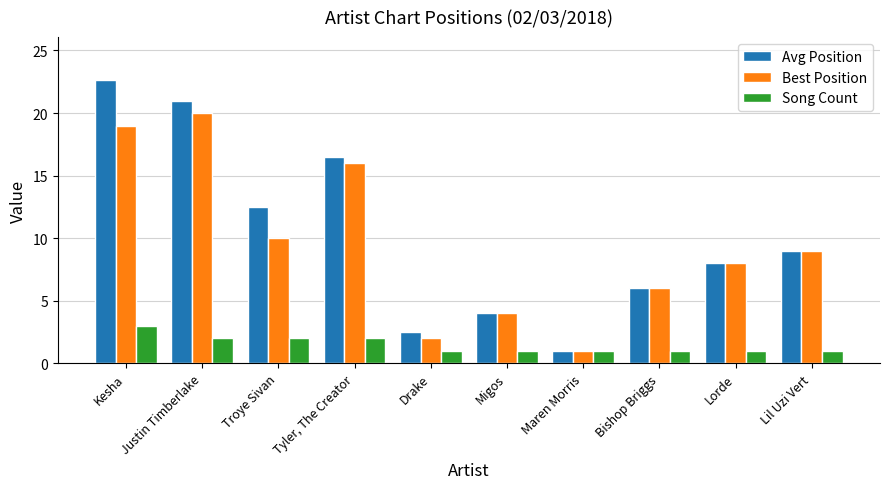

At which category does the chart reach its peak across all series?

Kesha